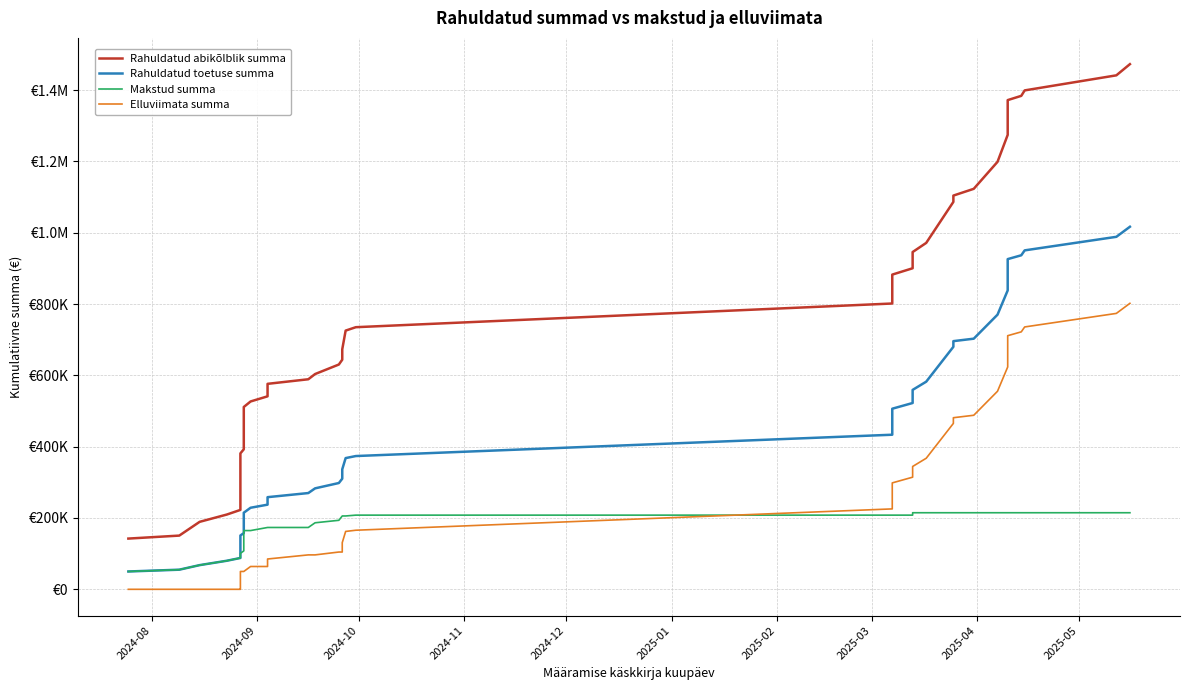

Count the number of categories in the chart.

38